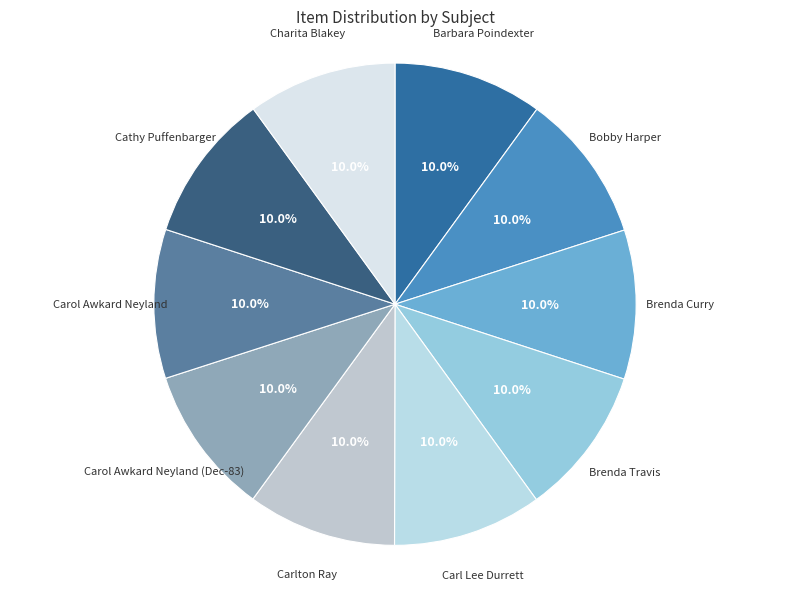

Is there any slice that represents more than half of the pie?

No